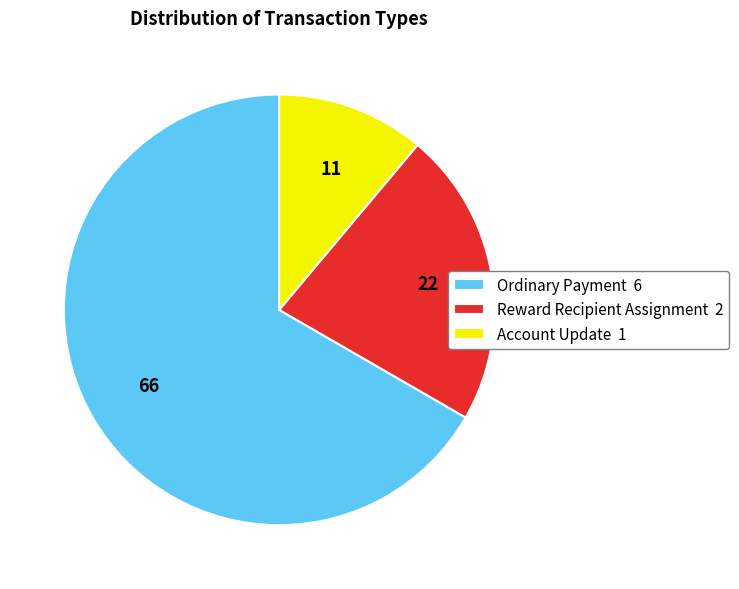

Does any single category account for the majority?

Yes